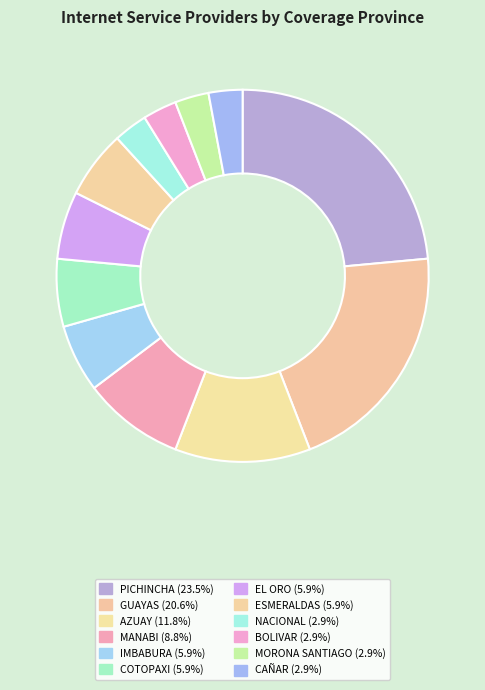

Rank the categories by value from highest to lowest.

PICHINCHA, GUAYAS, AZUAY, MANABI, IMBABURA, COTOPAXI, EL ORO, ESMERALDAS, NACIONAL, BOLIVAR, MORONA SANTIAGO, CAÑAR